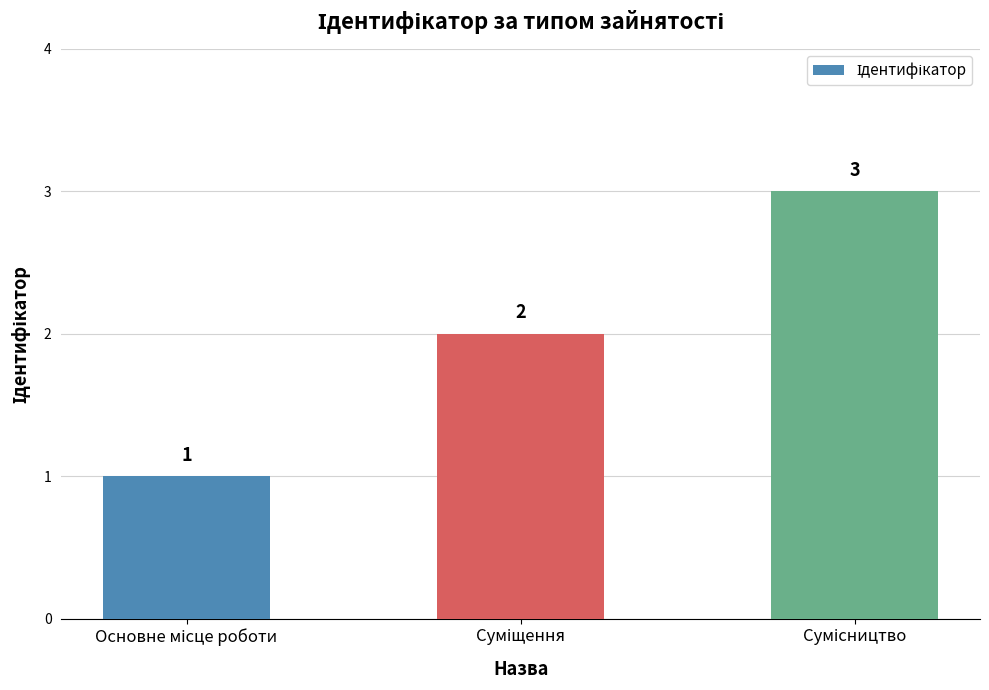

What is the sum of all values?

6